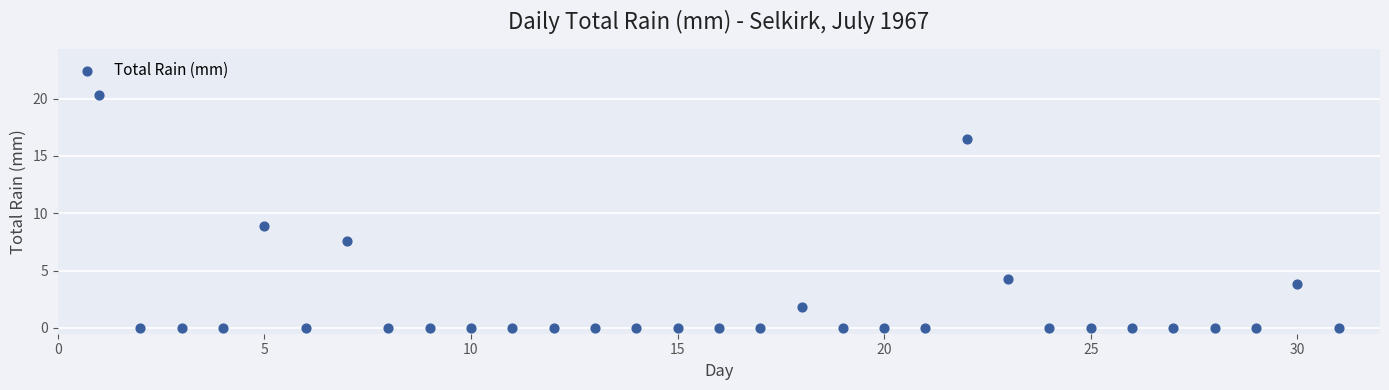

What is the range of Y values (max minus min)?

20.3